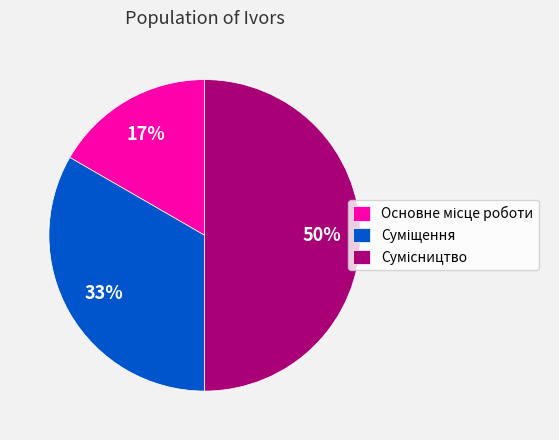

To the nearest percent, what is the average slice percentage?

33%